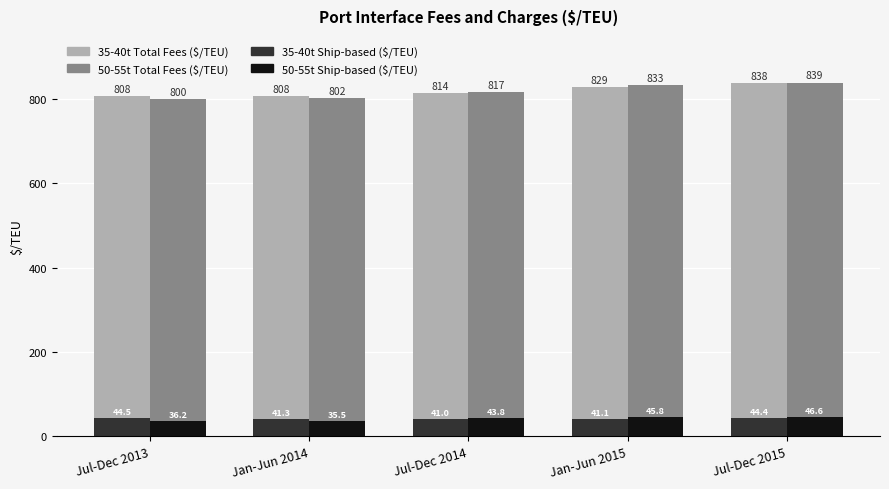

At which category is the sum across all series the highest?

Jul-Dec 2015